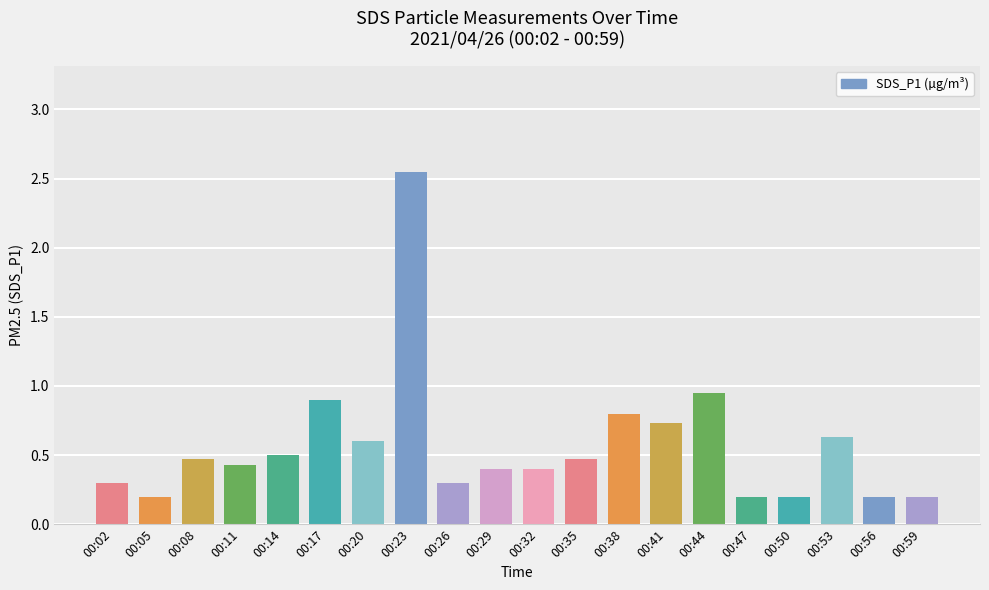

The value at 00:29 is 0.1. True or false?

False